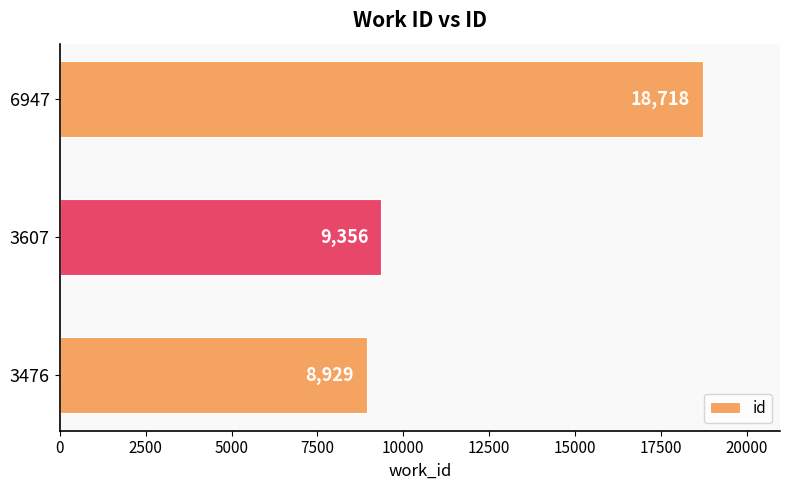

True or false: the data shows 5834 at 3476.

False